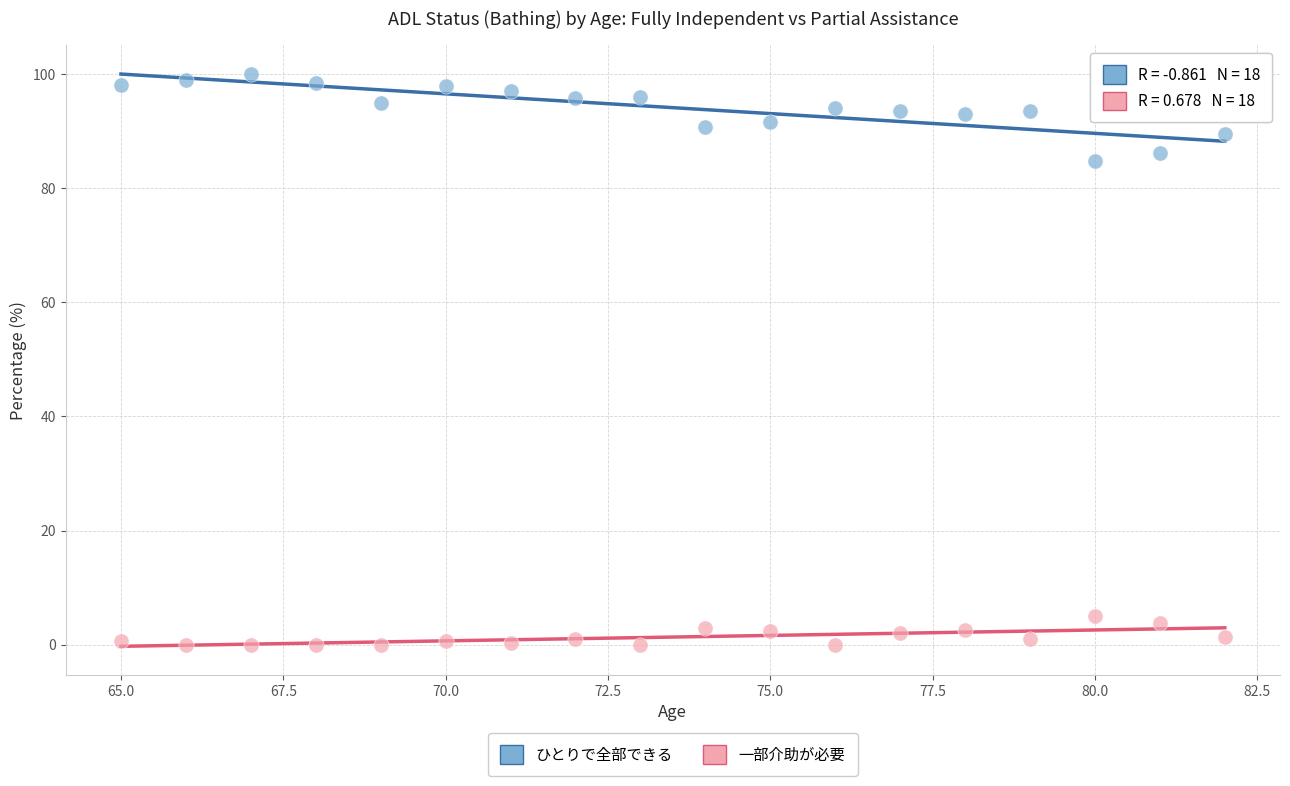

What are all the series names shown in the legend?

ひとりで全部できる, 一部介助が必要